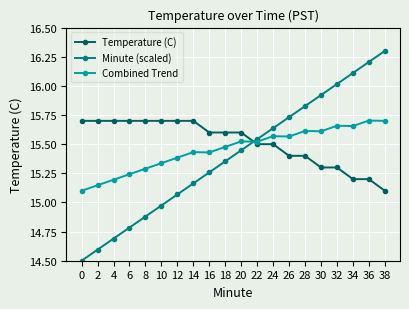

List the labels in order of Minute (scaled) value, largest first.

38, 36, 34, 32, 30, 28, 26, 24, 22, 20, 18, 16, 14, 12, 10, 8, 6, 4, 2, 0